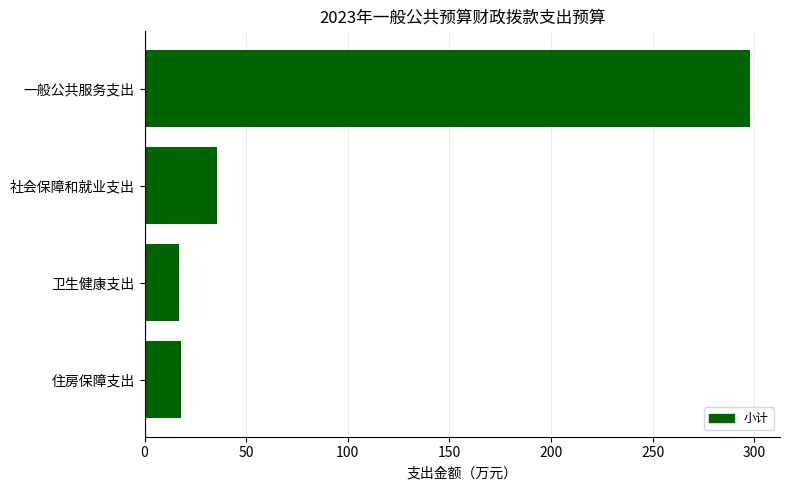

What is the change in value from 一般公共服务支出 to 住房保障支出?

-280.0